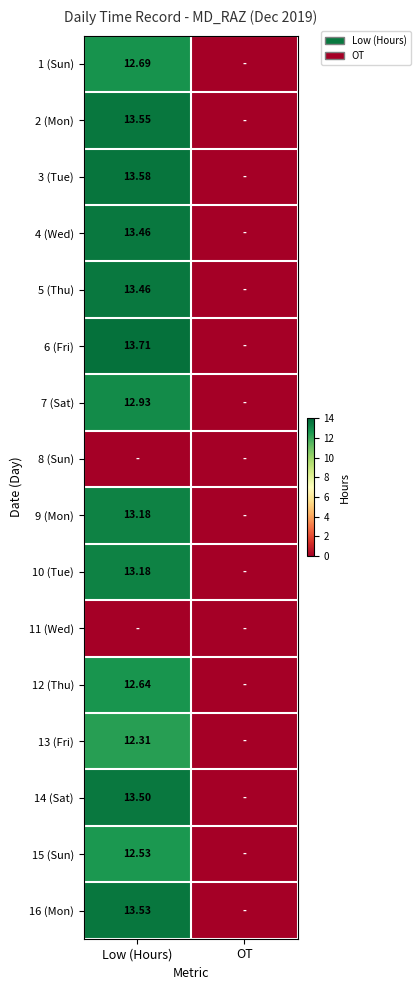

Is the value of 10 (Tue) at Low (Hours) greater than the value of 2 (Mon) at Low (Hours)?

No